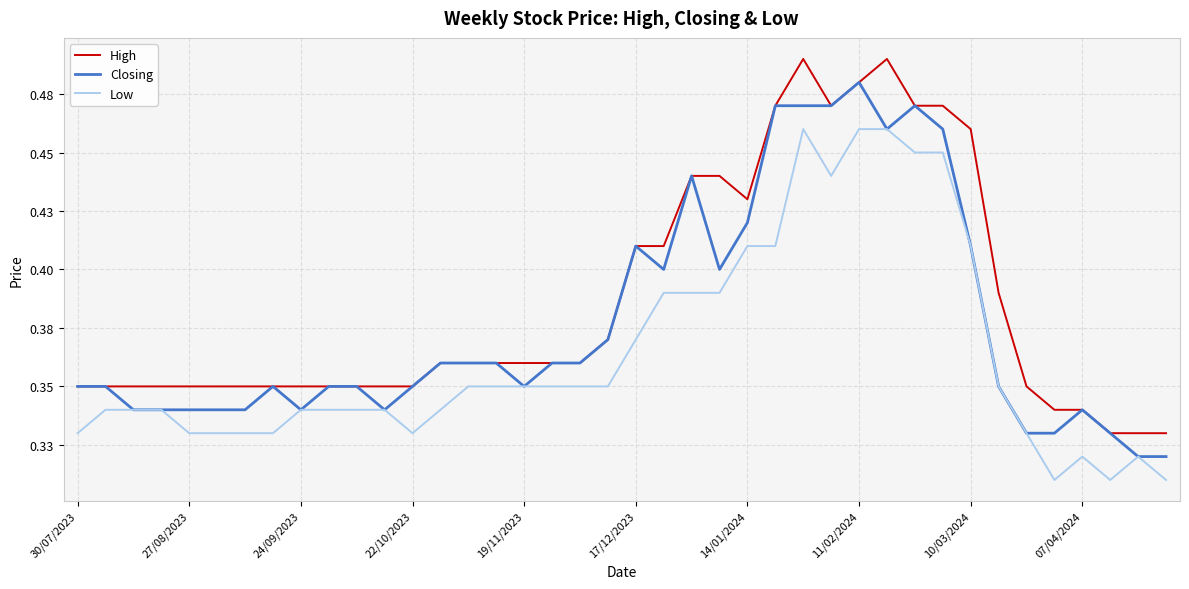

Does the chart display data point markers on the line(s)?

No